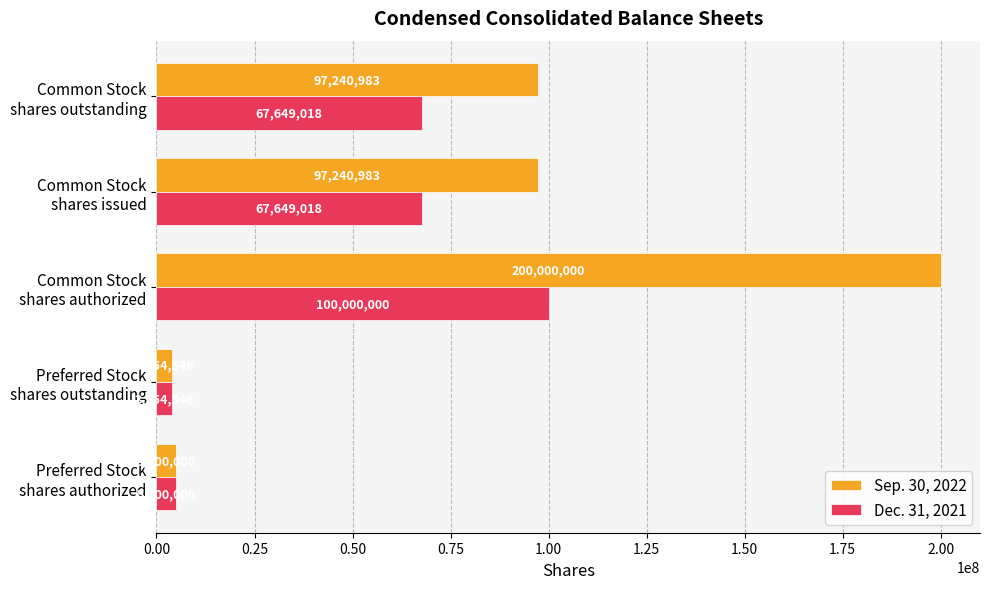

What is the difference between the second highest and second lowest values in the Sep. 30, 2022 series?

92240983